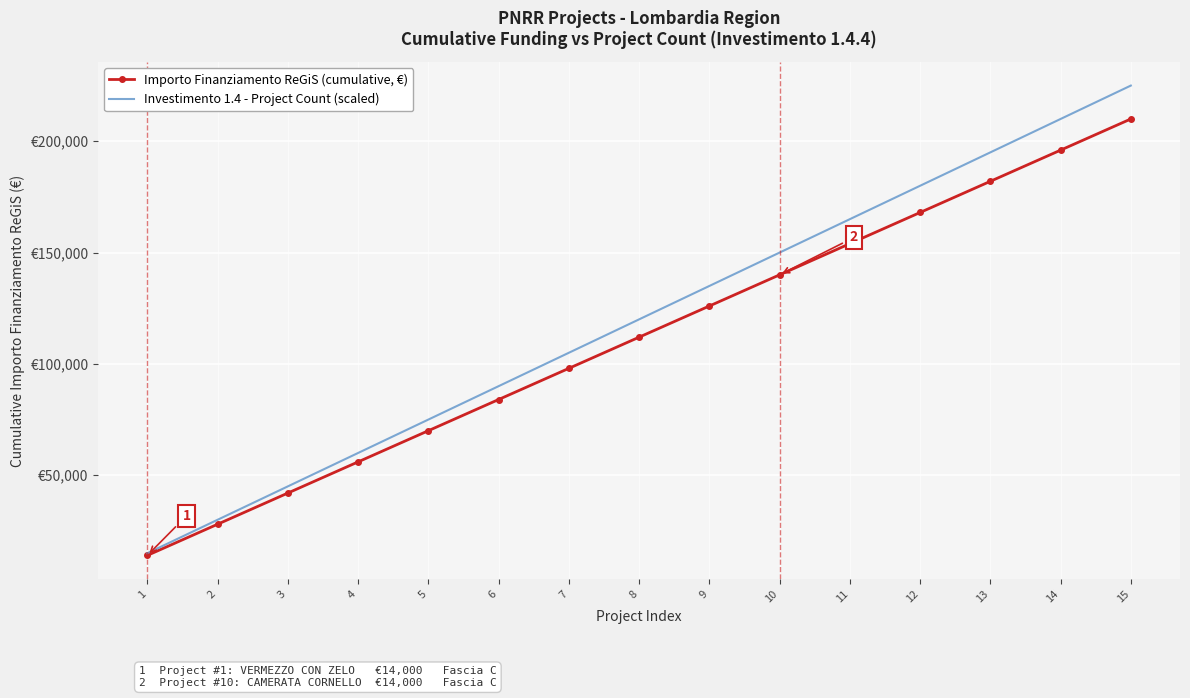

True or false: Investimento 1.4 - Project Count (scaled) has more than 0 interior local peaks.

False